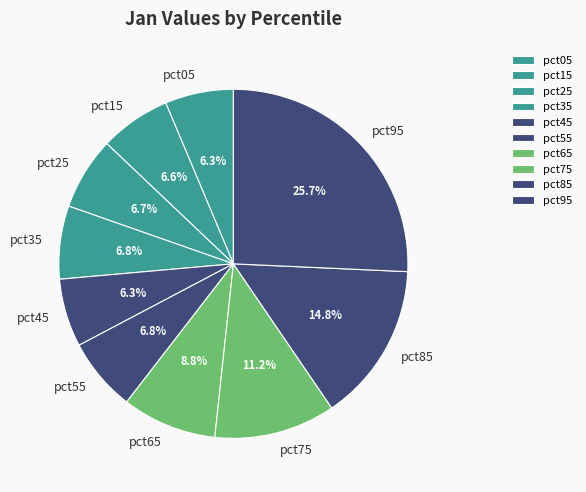

Which slice is the largest?

pct95